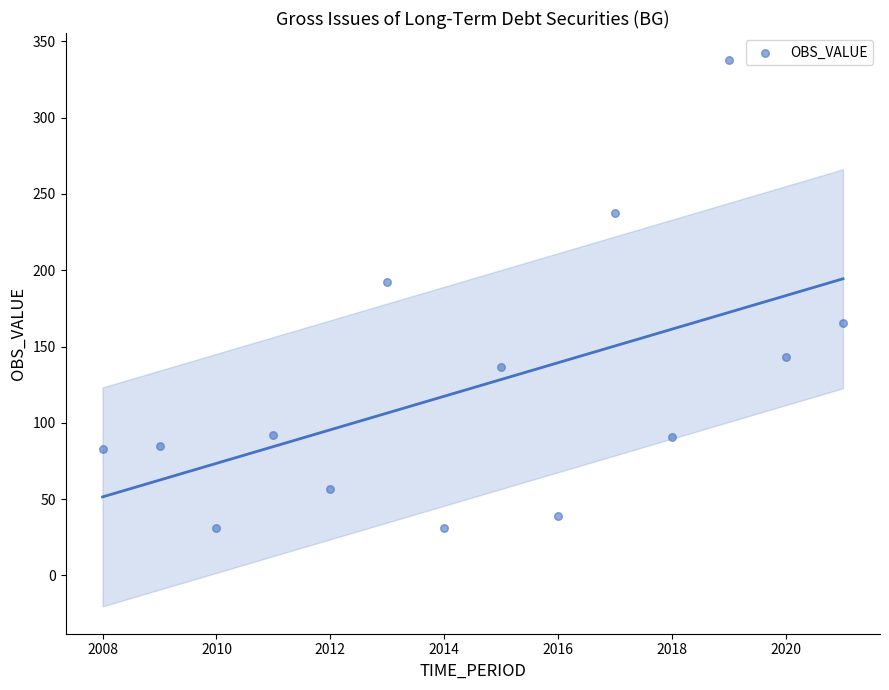

What Y value in the scatter plot is closest to 184?

192.4